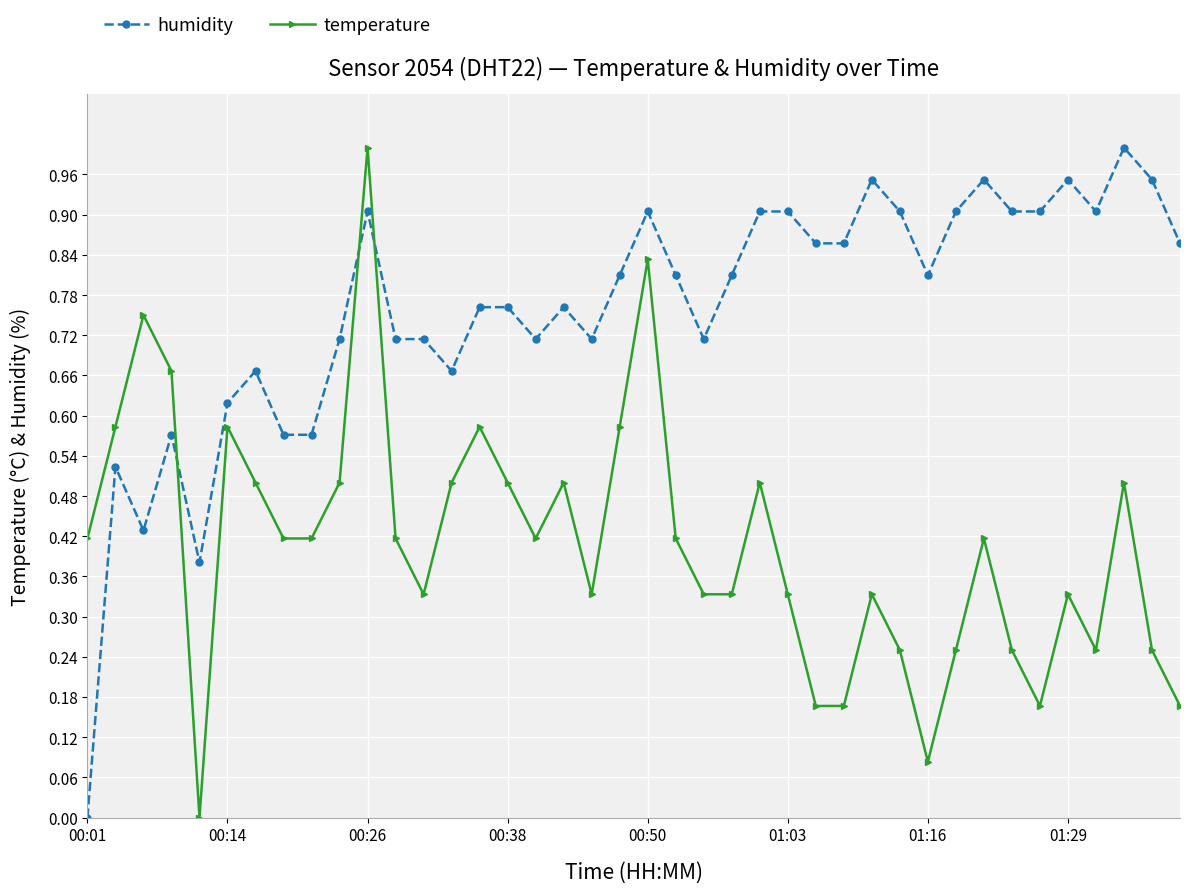

How many positive values does the humidity series have?

39